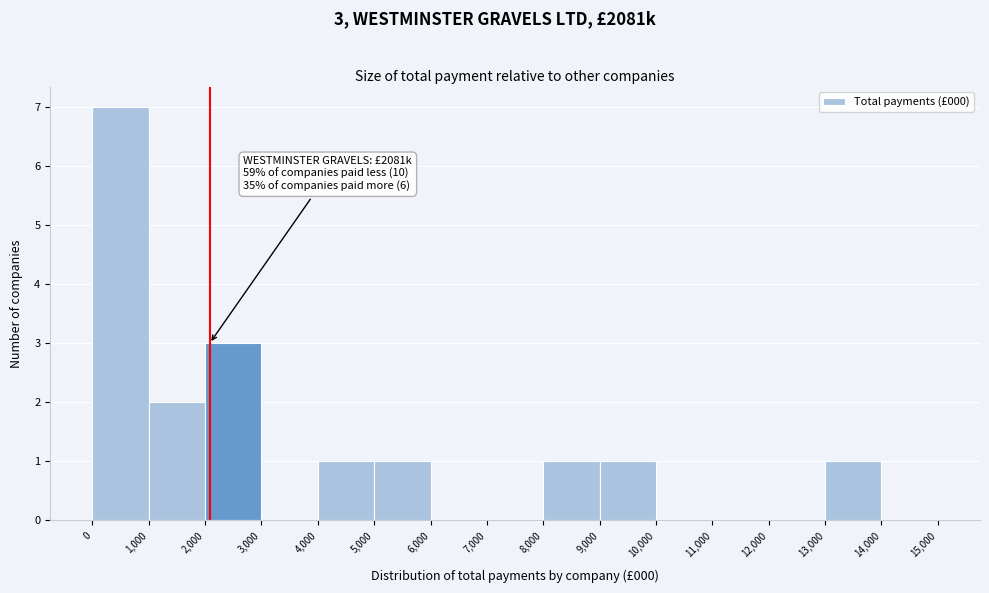

Over which range of the x-axis is the bar tallest?

0 to 1,000